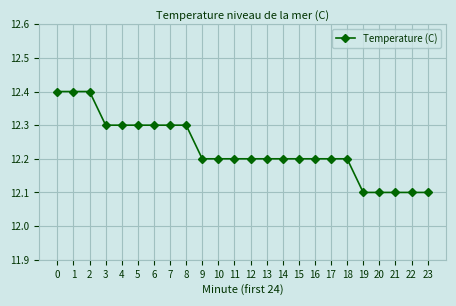

What is the greatest value displayed?

12.4